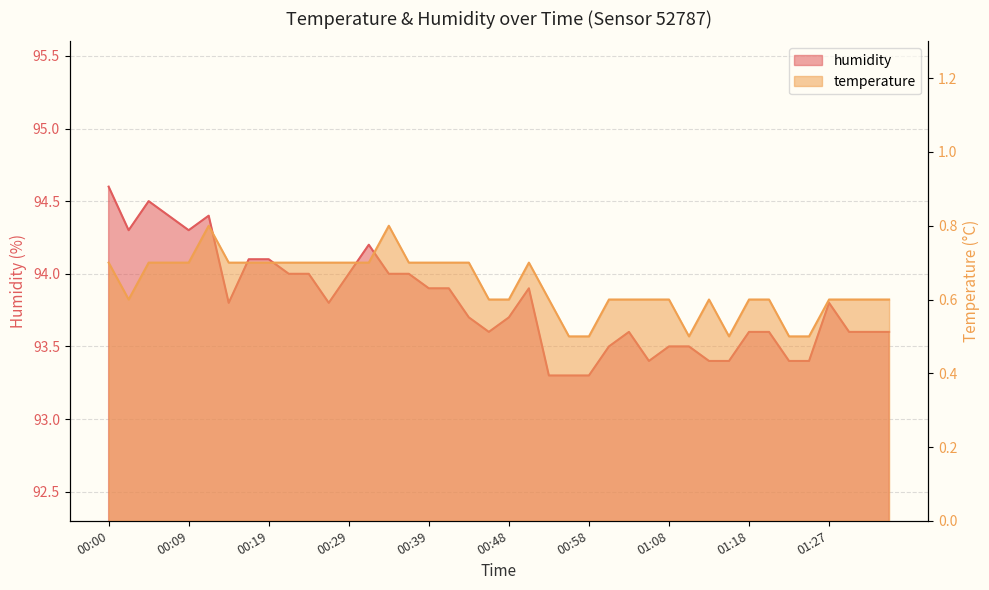

Reading right to left, what are all the values shown in this chart?

humidity: 01:35=93.6	01:32=93.6	01:30=93.6	01:27=93.8	01:25=93.4	01:22=93.4	01:20=93.6	01:18=93.6	01:15=93.4	01:13=93.4	01:10=93.5	01:08=93.5	01:05=93.4	01:03=93.6	01:00=93.5	00:58=93.3	00:56=93.3	00:53=93.3	00:51=93.9	00:48=93.7	00:46=93.6	00:43=93.7	00:41=93.9	00:39=93.9	00:36=94.0	00:34=94.0	00:31=94.2	00:29=94.0	00:26=93.8	00:24=94.0	00:22=94.0	00:19=94.1	00:17=94.1	00:14=93.8	00:12=94.4	00:09=94.3	00:07=94.4	00:05=94.5	00:02=94.3	00:00=94.6
temperature: 01:35=0.6	01:32=0.6	01:30=0.6	01:27=0.6	01:25=0.5	01:22=0.5	01:20=0.6	01:18=0.6	01:15=0.5	01:13=0.6	01:10=0.5	01:08=0.6	01:05=0.6	01:03=0.6	01:00=0.6	00:58=0.5	00:56=0.5	00:53=0.6	00:51=0.7	00:48=0.6	00:46=0.6	00:43=0.7	00:41=0.7	00:39=0.7	00:36=0.7	00:34=0.8	00:31=0.7	00:29=0.7	00:26=0.7	00:24=0.7	00:22=0.7	00:19=0.7	00:17=0.7	00:14=0.7	00:12=0.8	00:09=0.7	00:07=0.7	00:05=0.7	00:02=0.6	00:00=0.7